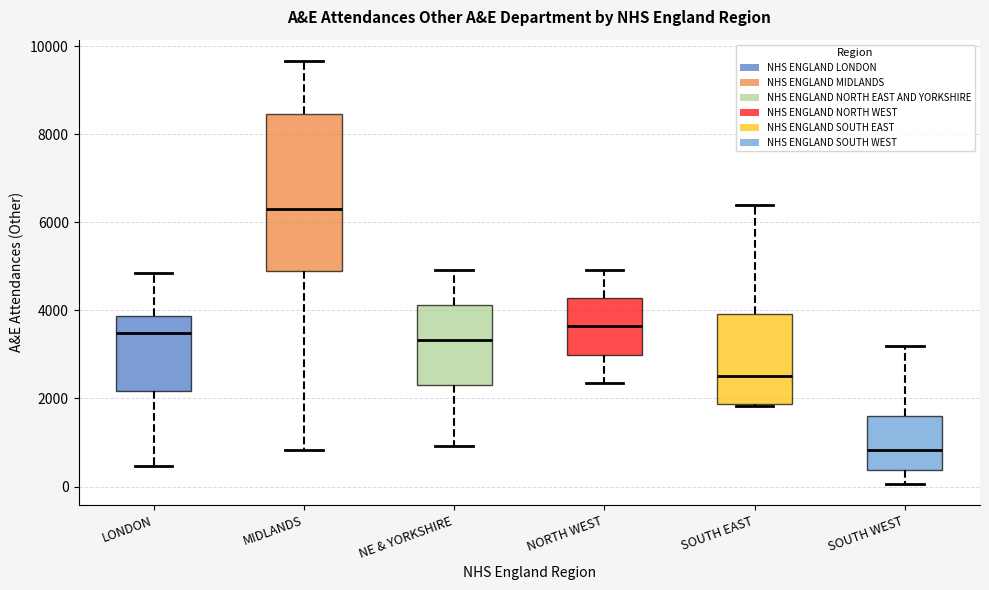

Which box's median line is the highest?

MIDLANDS